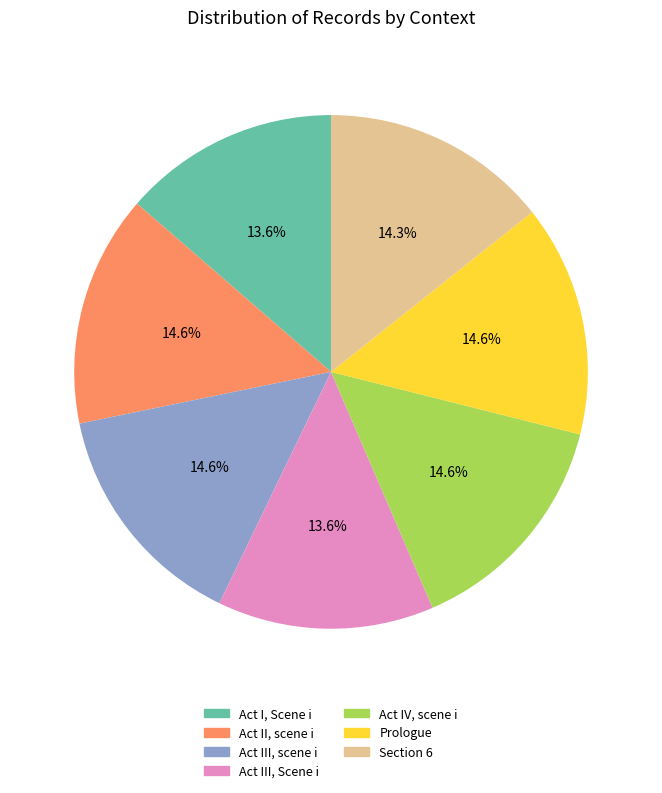

To the nearest percent, what percentage of the pie is Act IV, scene i?

15%